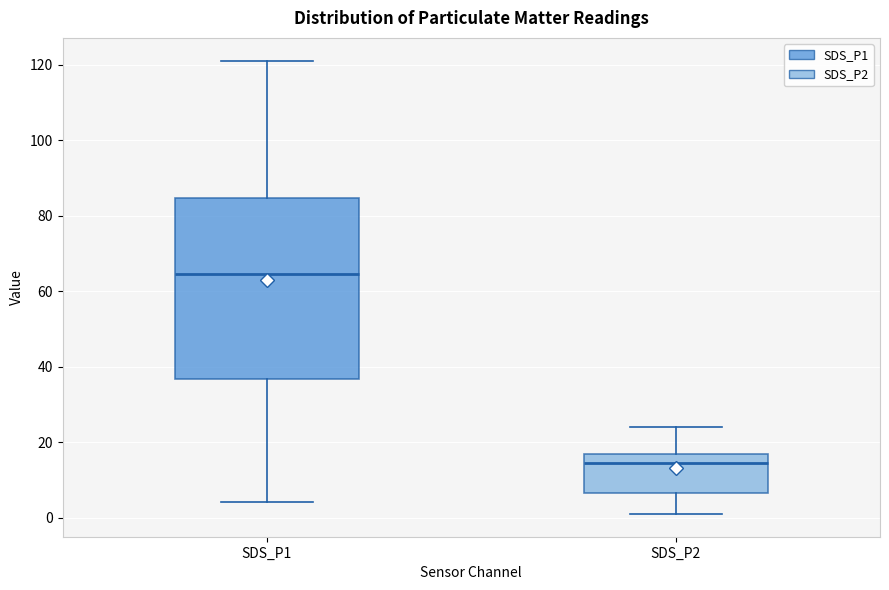

Which box is the tallest, from its lower edge to its upper edge?

SDS_P1